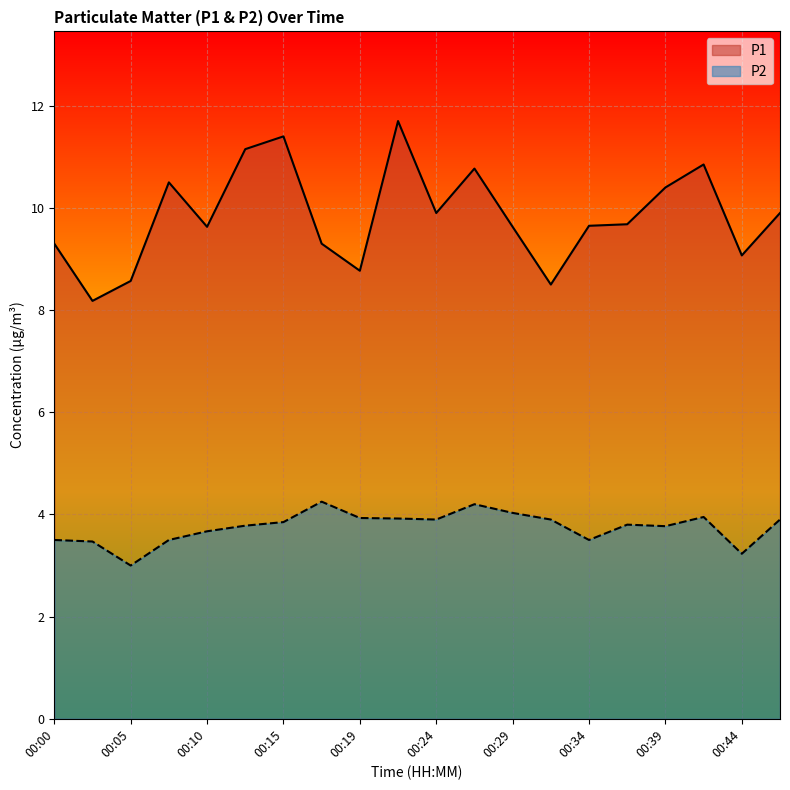

Reading left to right, what are all the values shown in this chart?

P1: 9.3	8.2	8.6	10.5	9.6	11.2	11.4	9.3	8.8	11.7	9.9	10.8	9.6	8.5	9.7	9.7	10.4	10.8	9.1	9.9
P2: 3.5	3.5	3.0	3.5	3.7	3.8	3.9	4.2	3.9	3.9	3.9	4.2	4.0	3.9	3.5	3.8	3.8	4.0	3.2	3.9